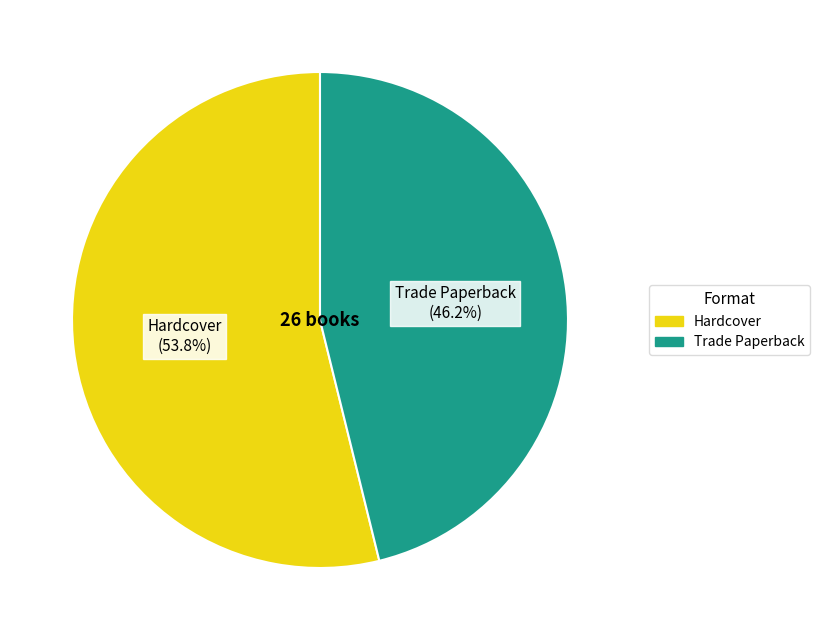

What percentage do Hardcover and Trade Paperback together represent?

100.0%